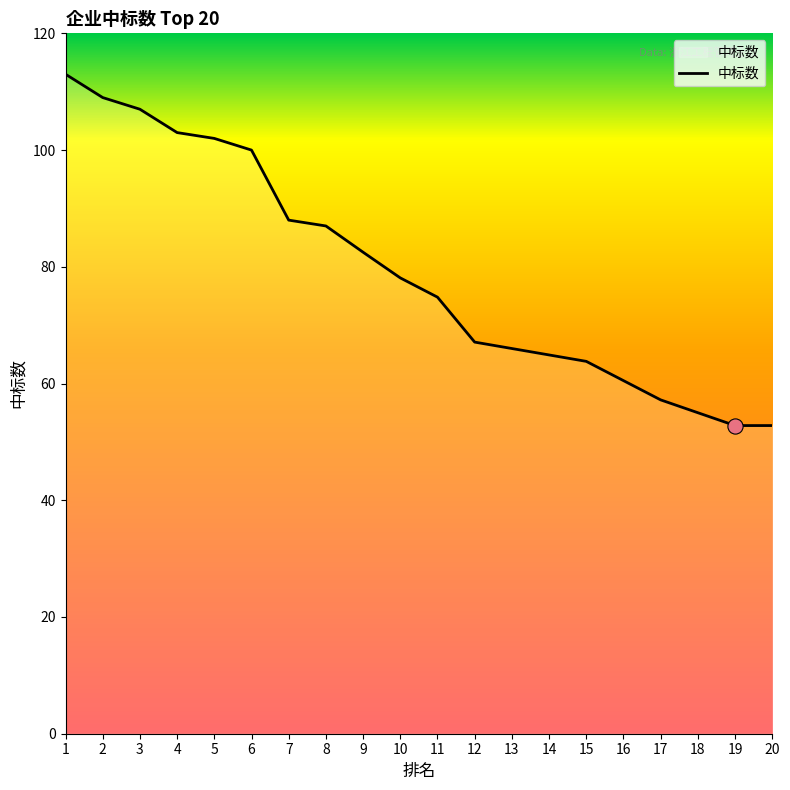

Approximately how many times larger is the value at 9 compared to 17?

1.4